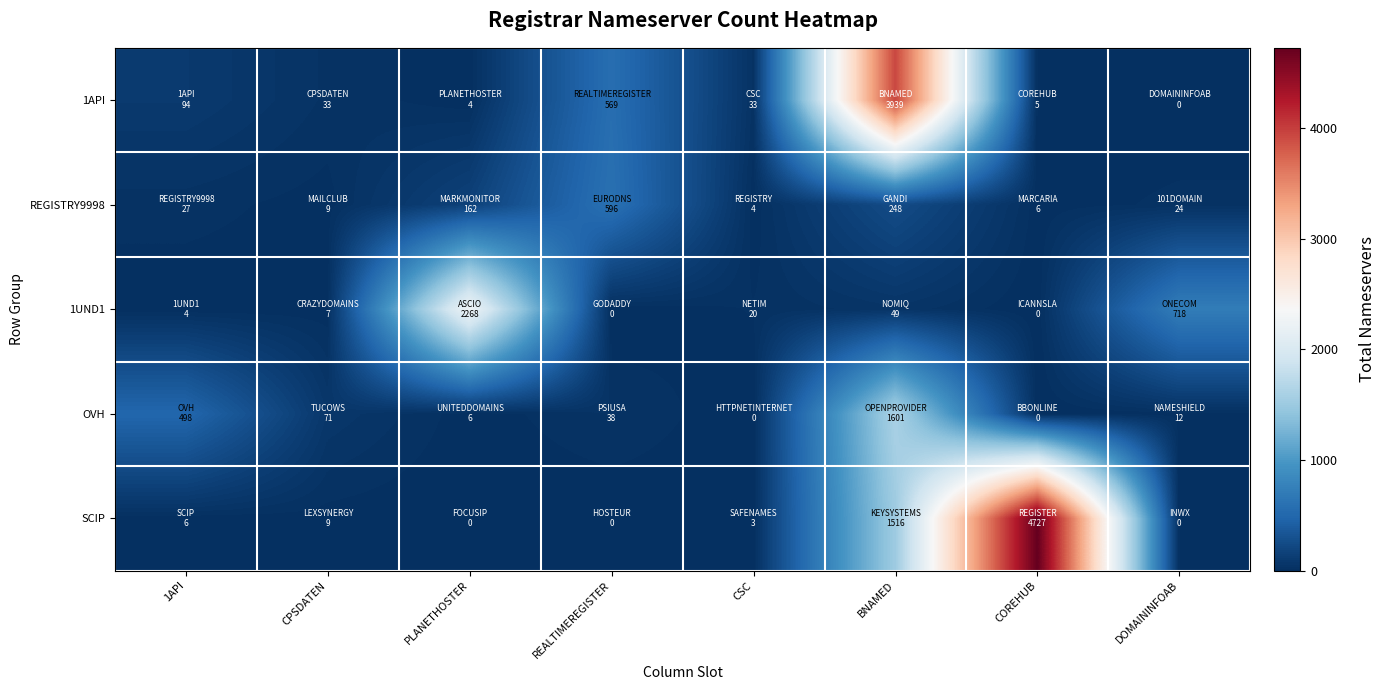

At how many categories does at least one series exceed 4450?

1